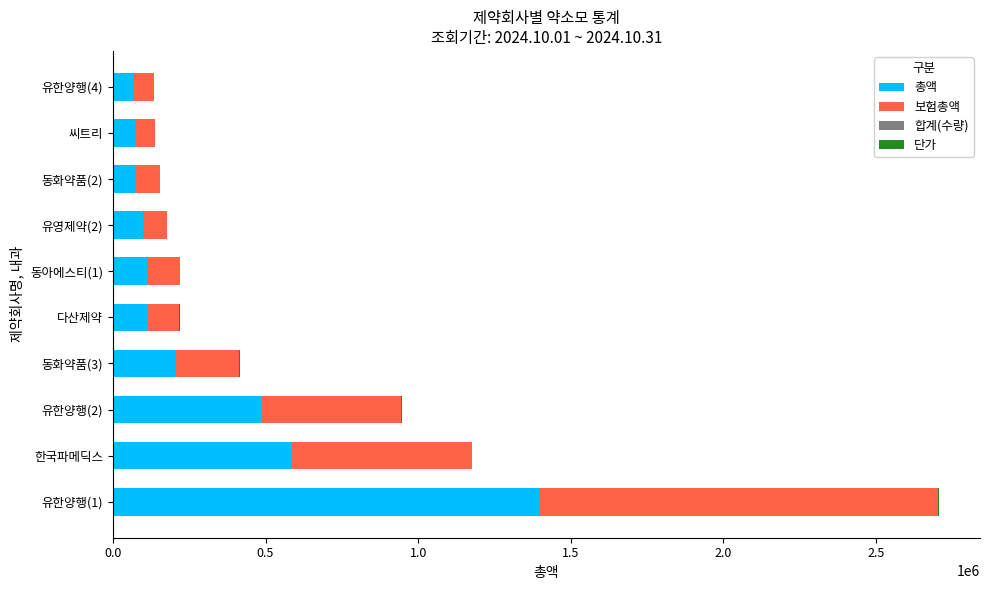

Where is 총액 nearest to the value 731445?

한국파메딕스